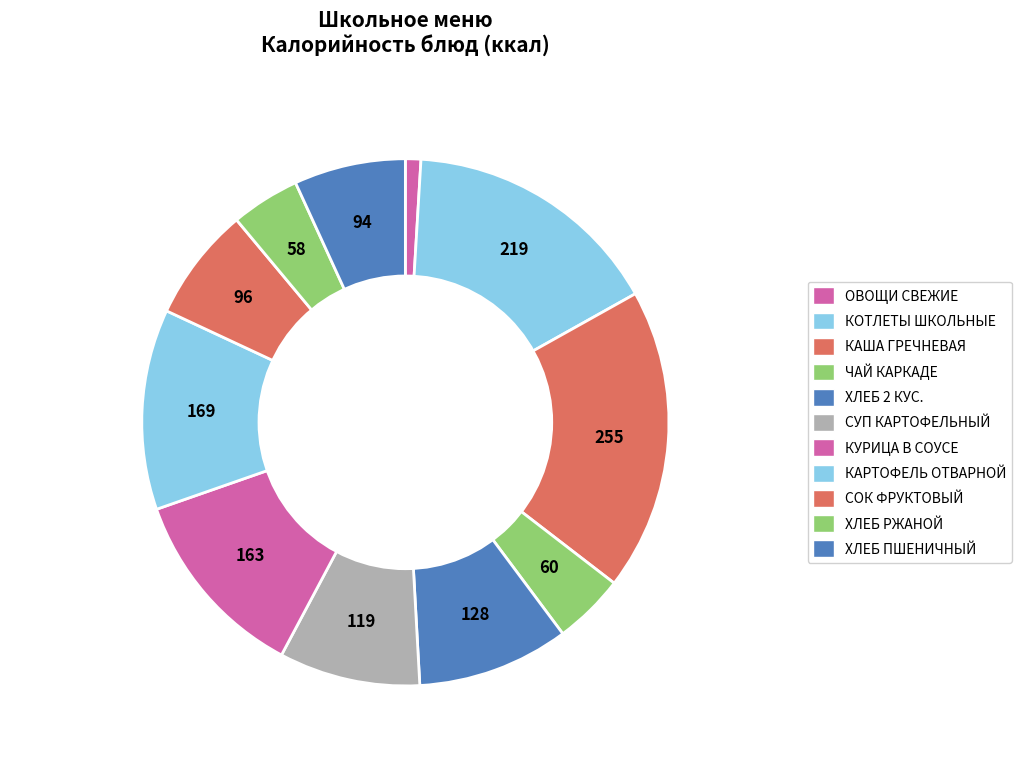

Is the sum of ХЛЕБ ПШЕНИЧНЫЙ and КОТЛЕТЫ ШКОЛЬНЫЕ greater than half?

No